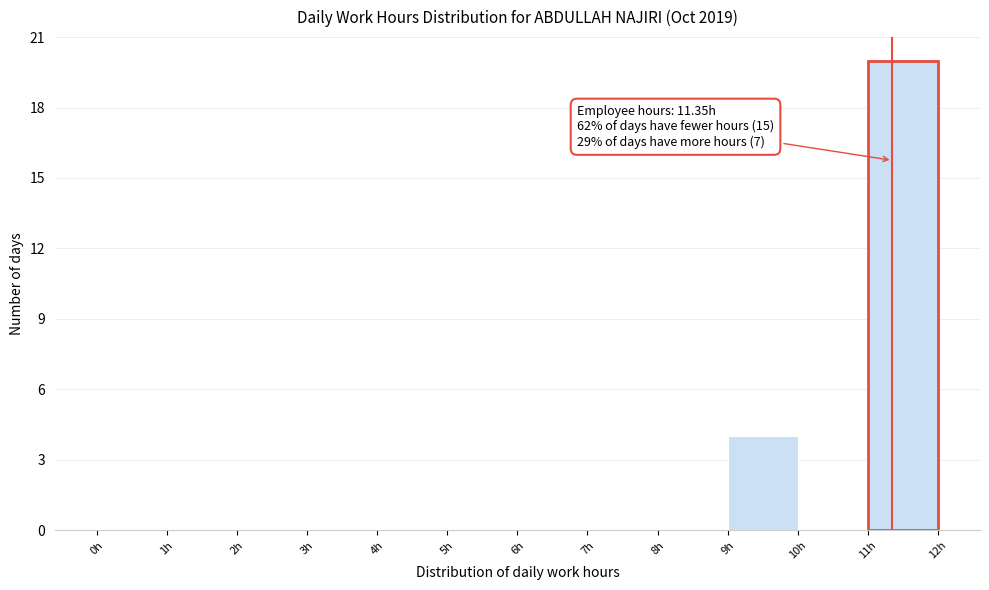

Which range on the x-axis has the tallest bar?

11 to 12